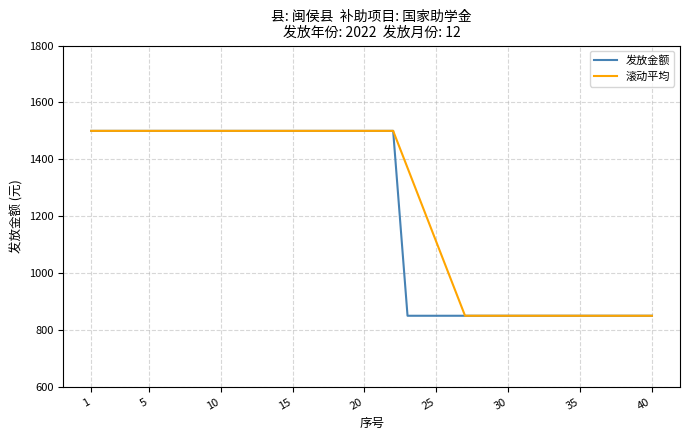

What are all the series names shown in the legend?

发放金额, 滚动平均